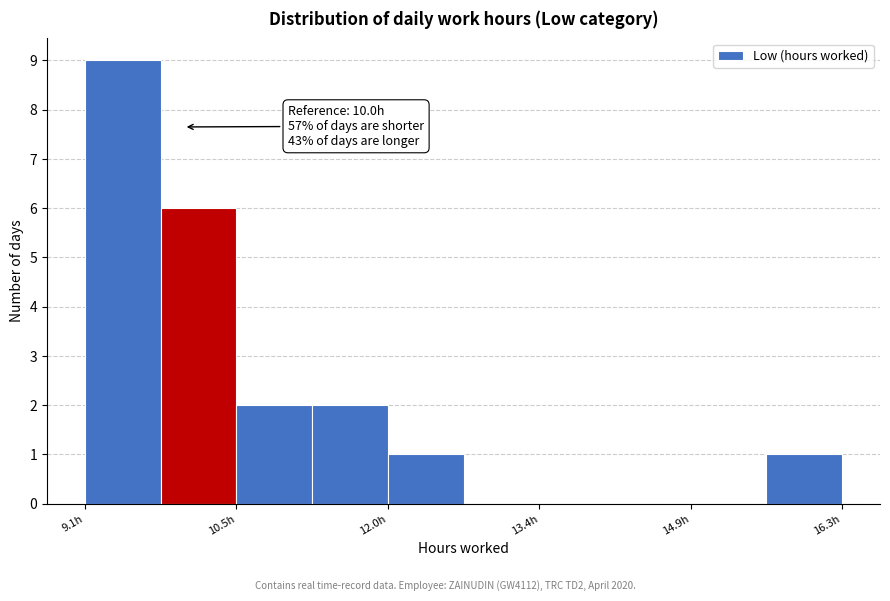

Read against the x-axis, roughly where is the centre of the tallest bar?

9.4